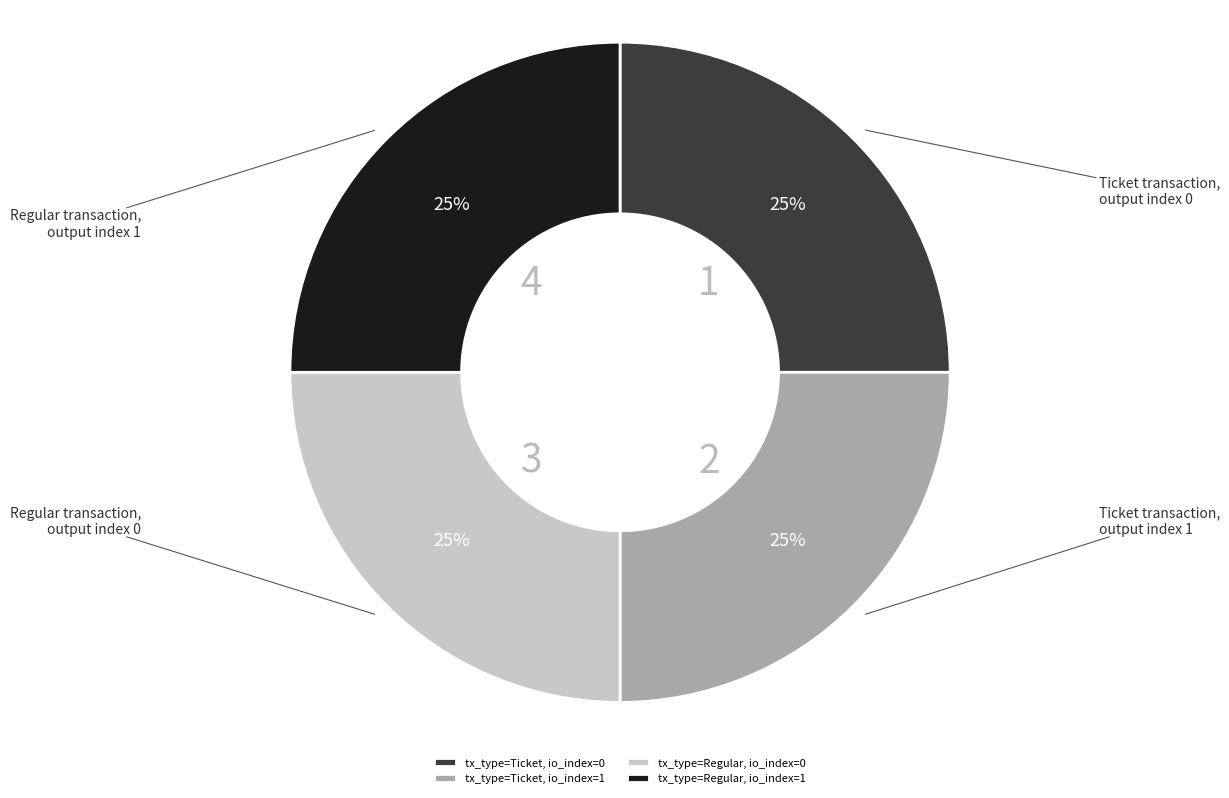

Is it true that tx_type=Ticket, io_index=0 is 25% of the pie?

True